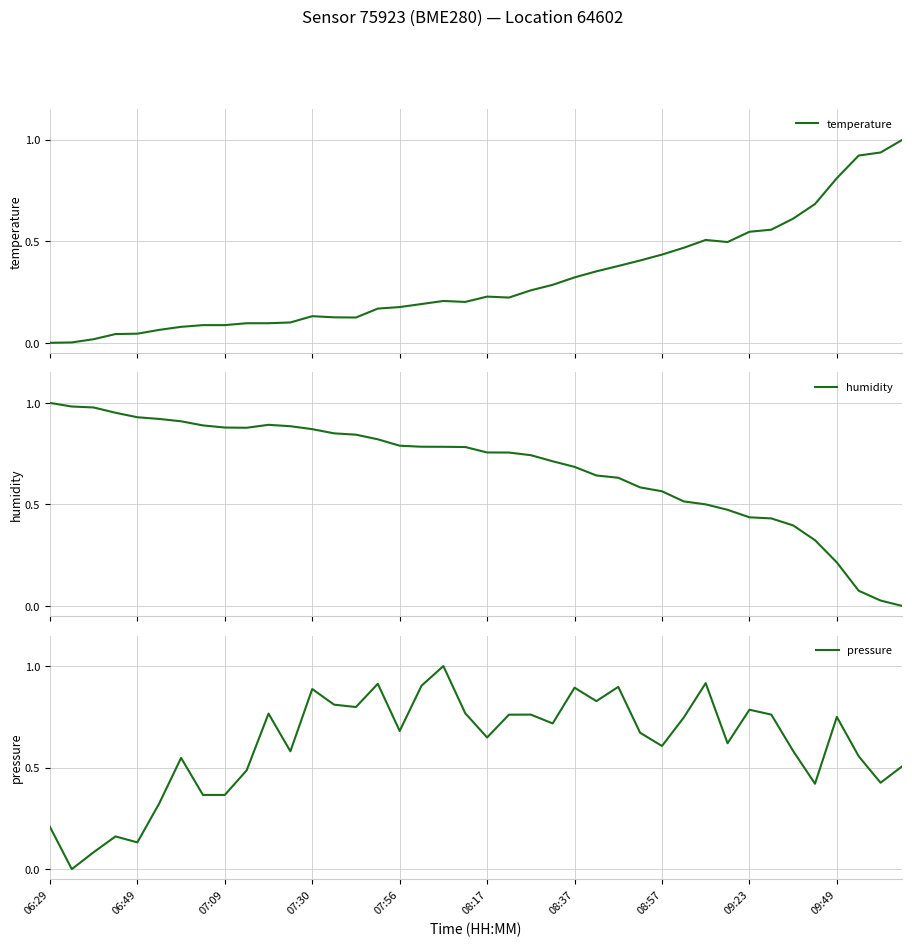

Which category has the lowest value in the humidity series?

39